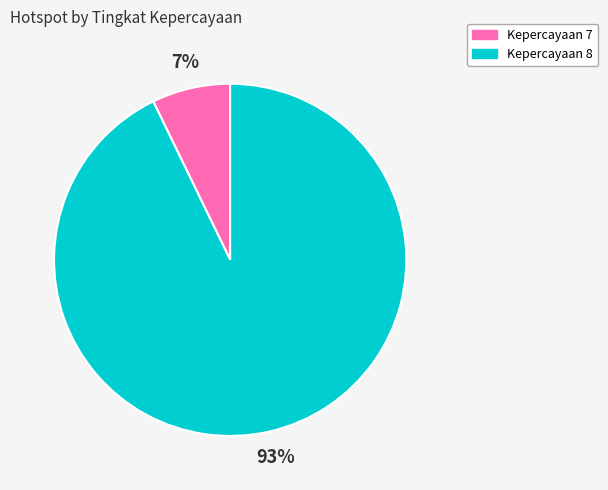

To the nearest percent, what is the average slice percentage?

50%